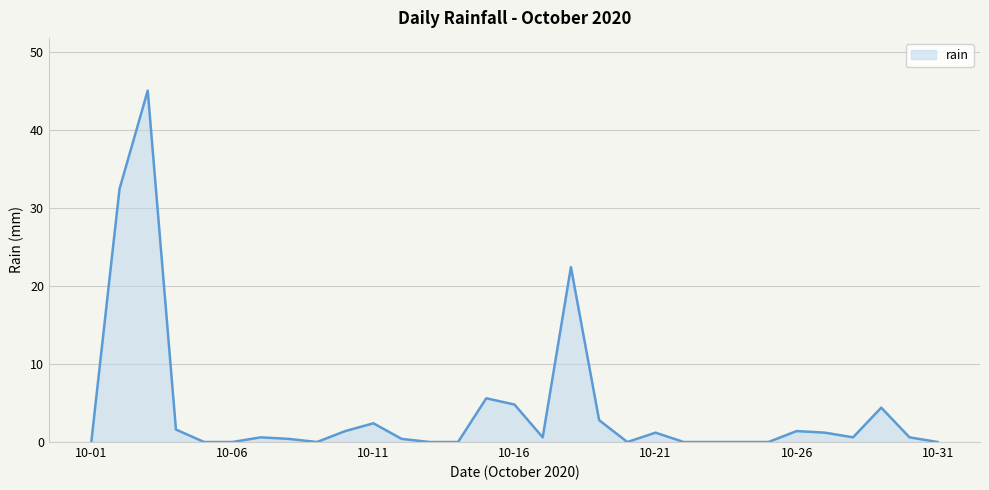

What is the greatest value displayed?

45.0